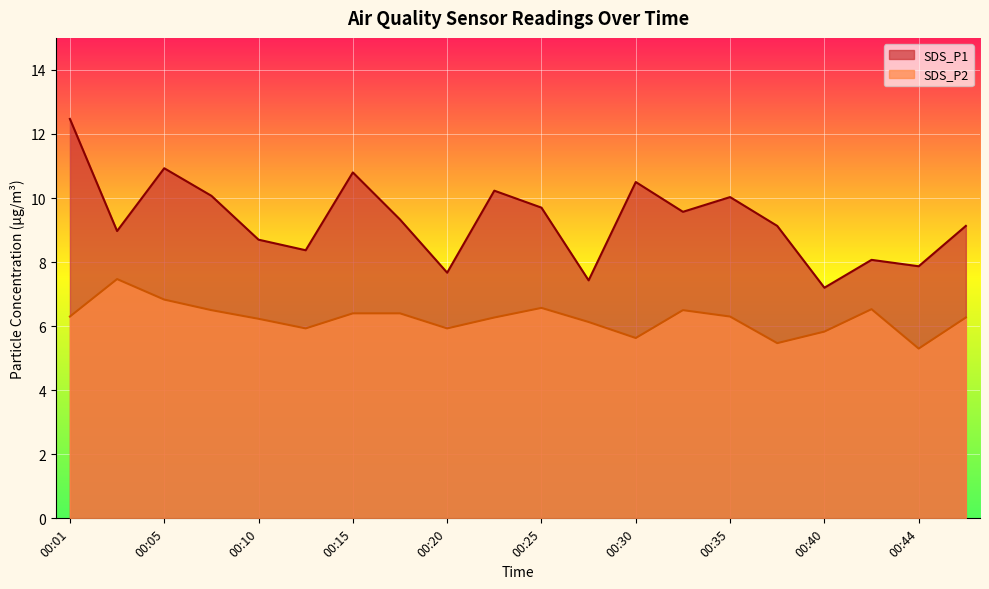

The value of SDS_P2 at 00:13 is 3.7. True or false?

False